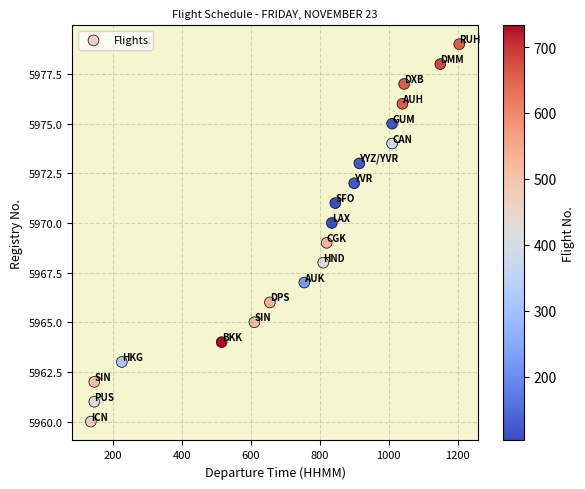

What is the range of X values (max minus min)?

1070